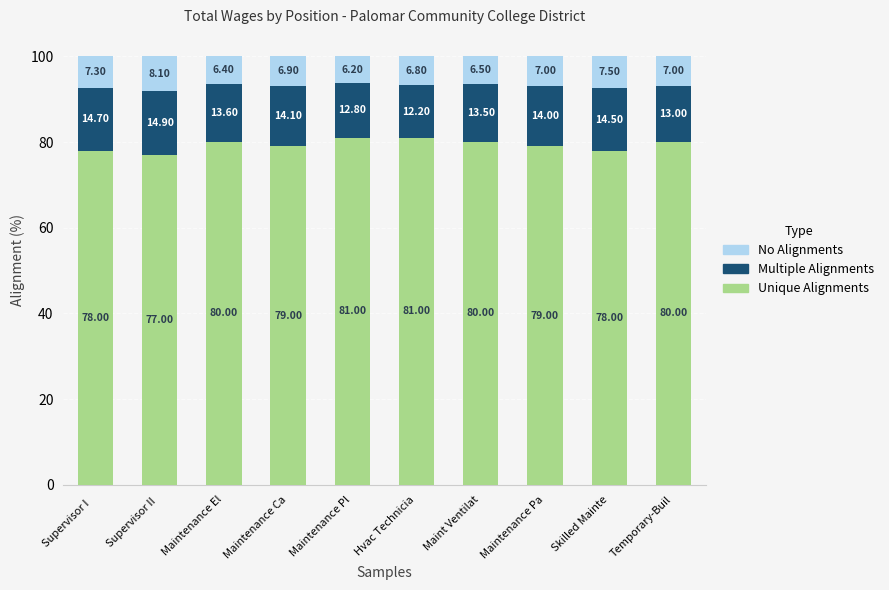

What is the difference between the Unique Alignments values at Maintenance El and Hvac Technicia?

1.0